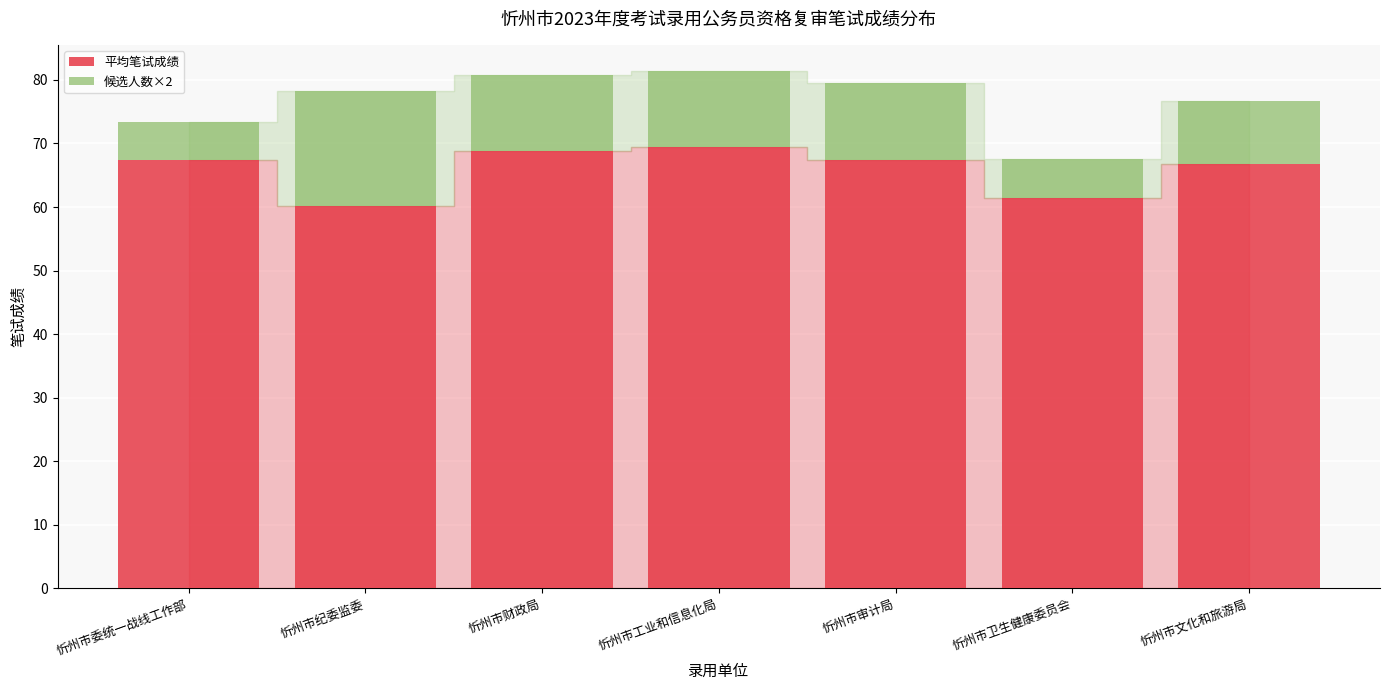

What is the approximate value of 平均笔试成绩 at 忻州市委统一战线工作部?

67.4